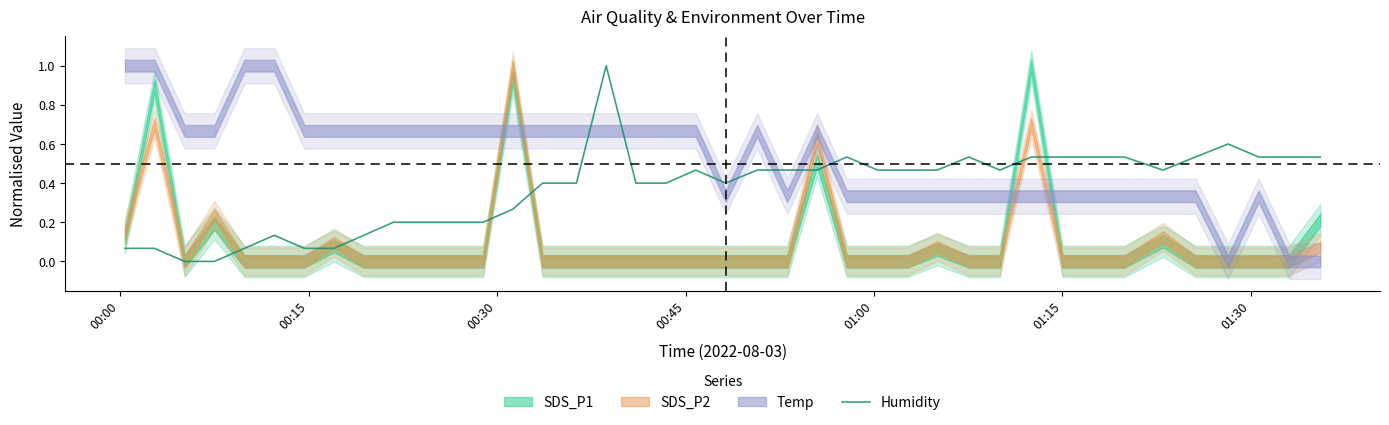

At which label is the value closest to 0?

00:30